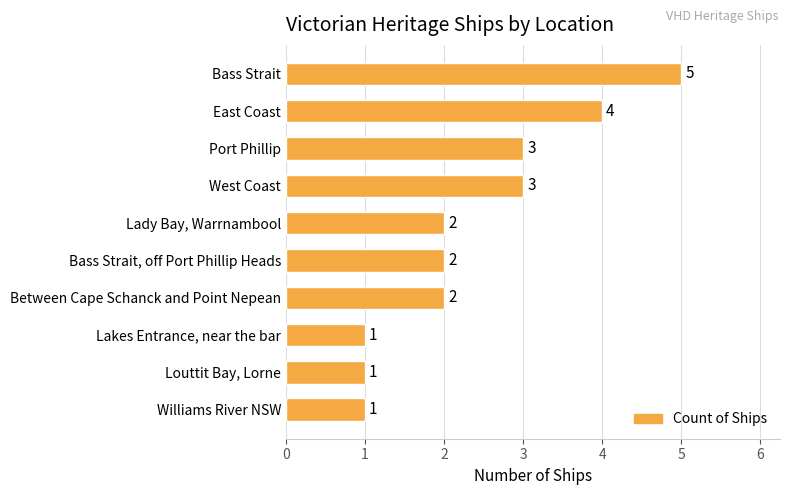

What is the difference between the maximum and second lowest values?

4